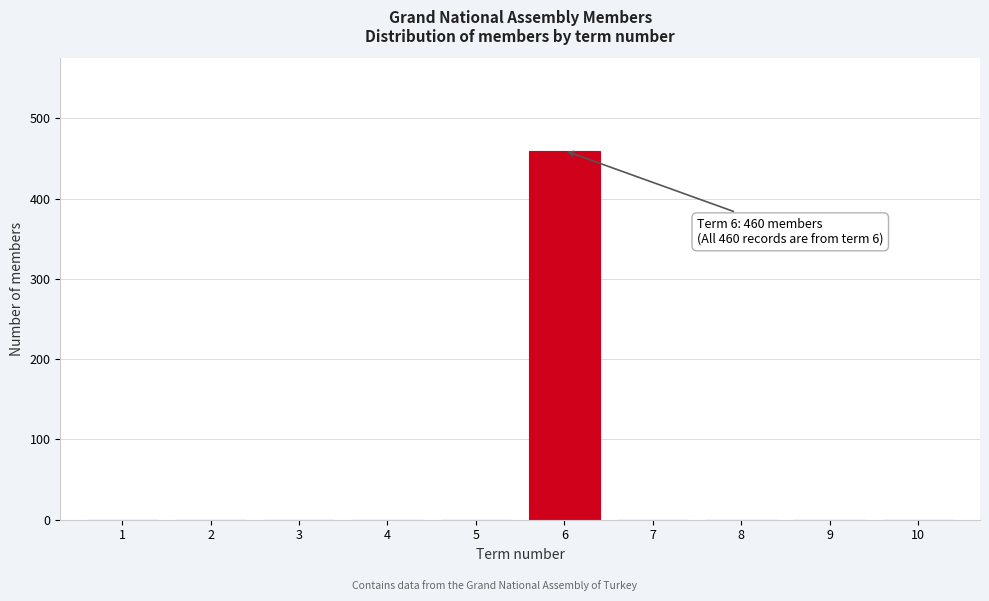

Reading left to right, transcribe all the data shown in this chart.

1=0	2=0	3=0	4=0	5=0	6=460	7=0	8=0	9=0	10=0